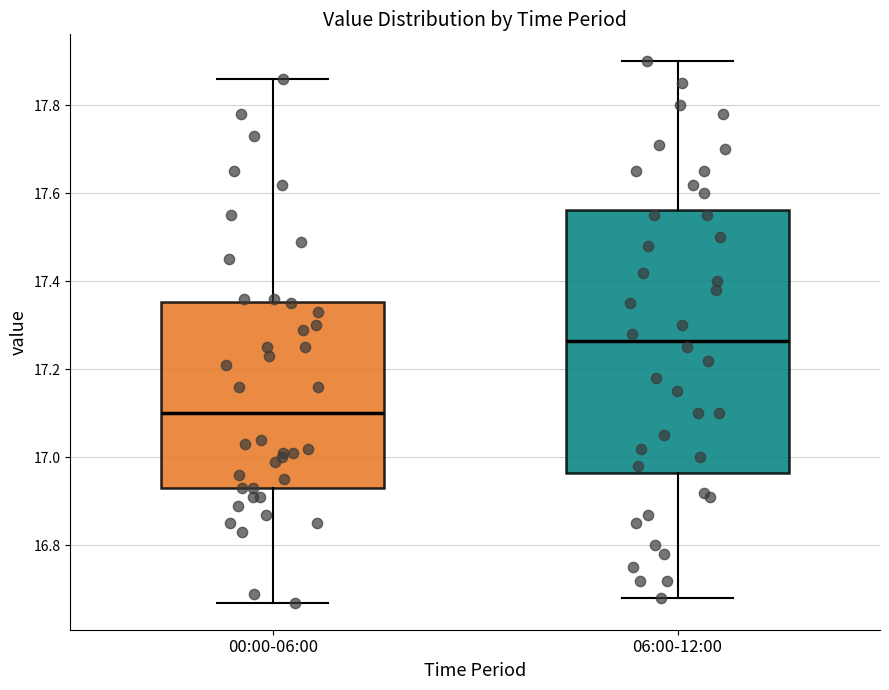

Reading left to right, transcribe this box plot: for each box, give where its median line is, the range the box spans, and where its two whiskers end, as read against the y-axis. The values are not printed on the chart, so give them approximately, as read against the axis.

00:00-06:00: median 17.10, box 16.94 to 17.36, whiskers 16.68 to 17.86
06:00-12:00: median 17.26, box 16.96 to 17.56, whiskers 16.68 to 17.90